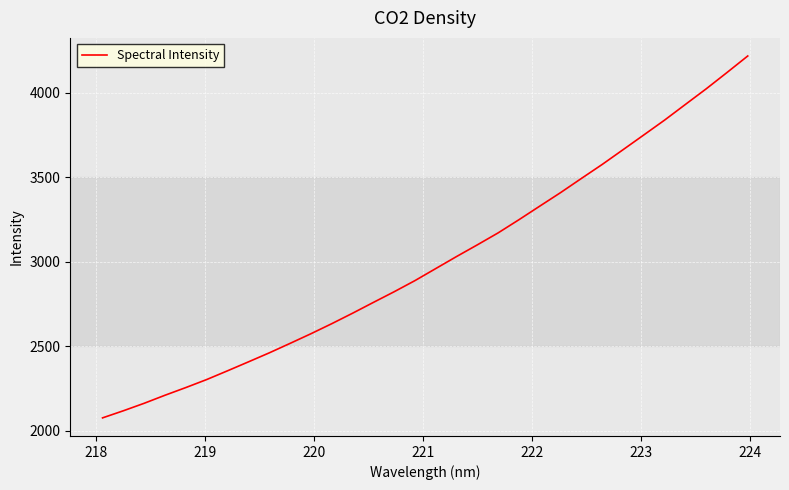

What is the smallest value displayed?

2075.8